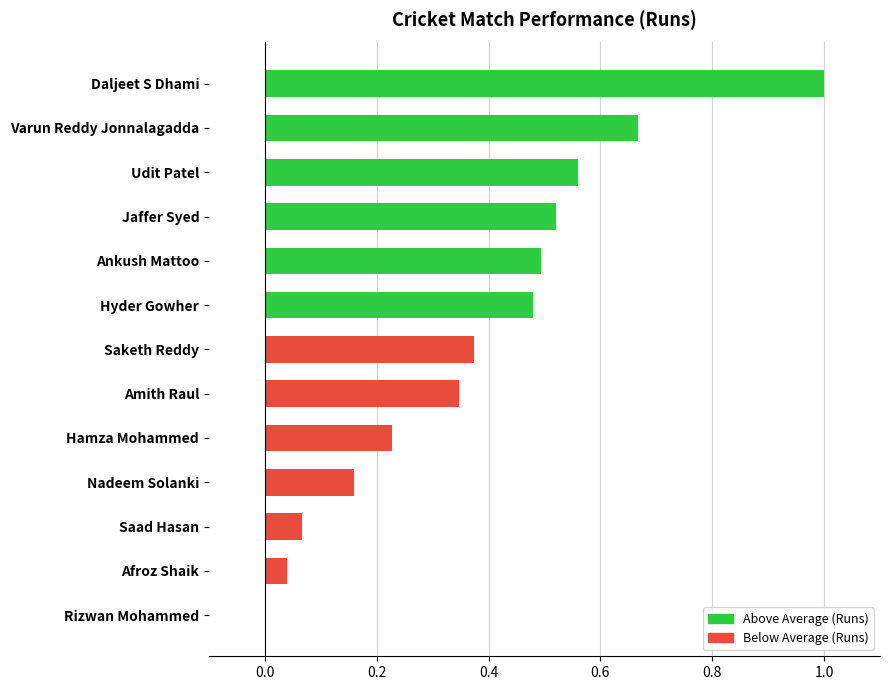

Are the bars grouped side by side (vs. stacked)?

No